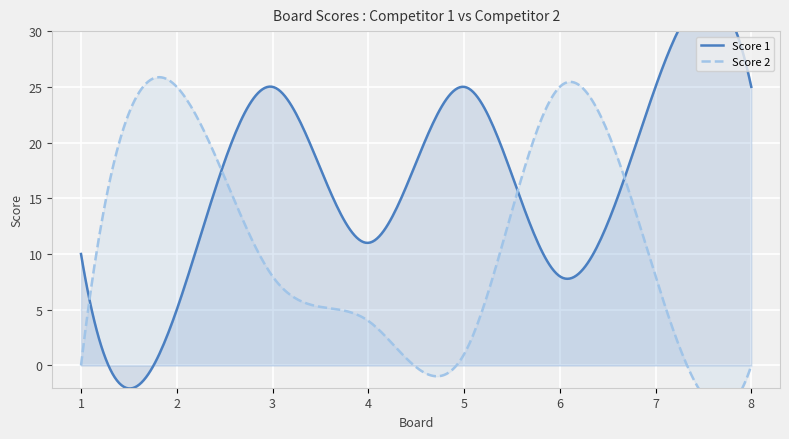

What is the value of the Score 1 point at the 7th from the left?

25